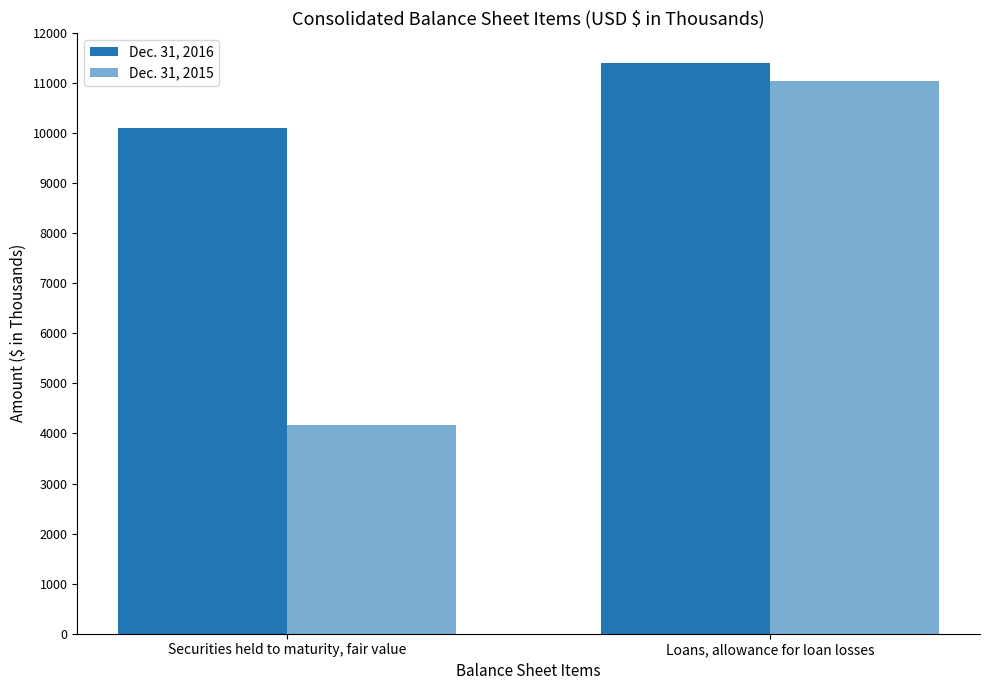

Between Loans, allowance for loan losses and Securities held to maturity, fair value, which is larger?

Loans, allowance for loan losses